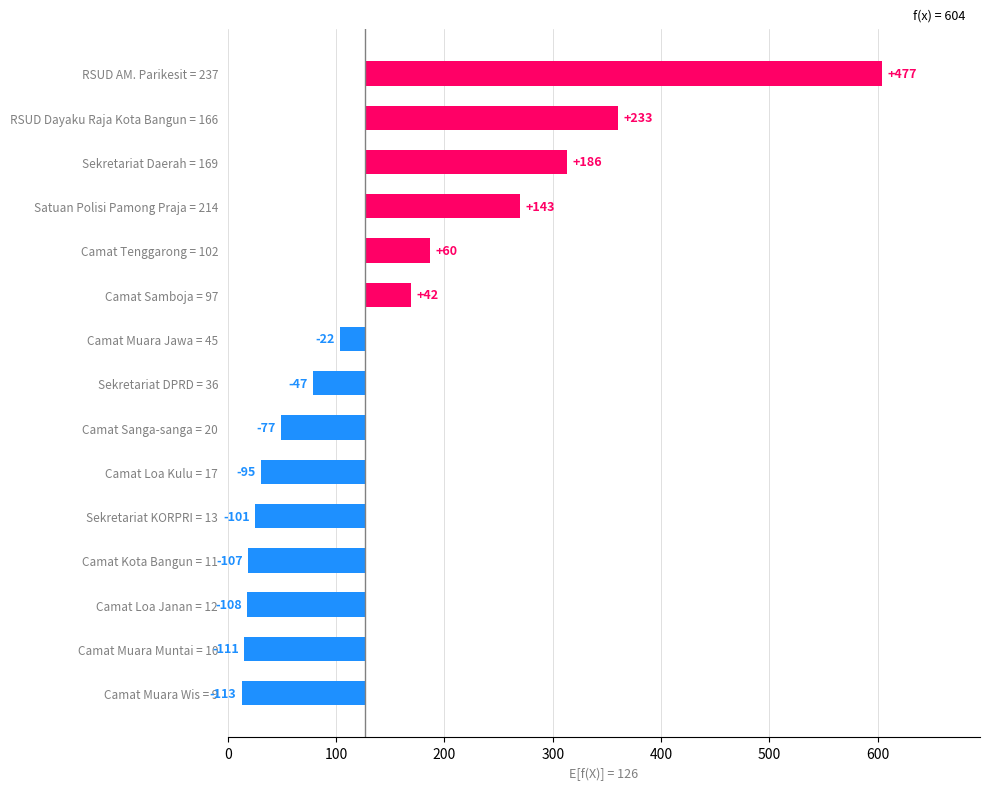

How many bars are there in total?

15